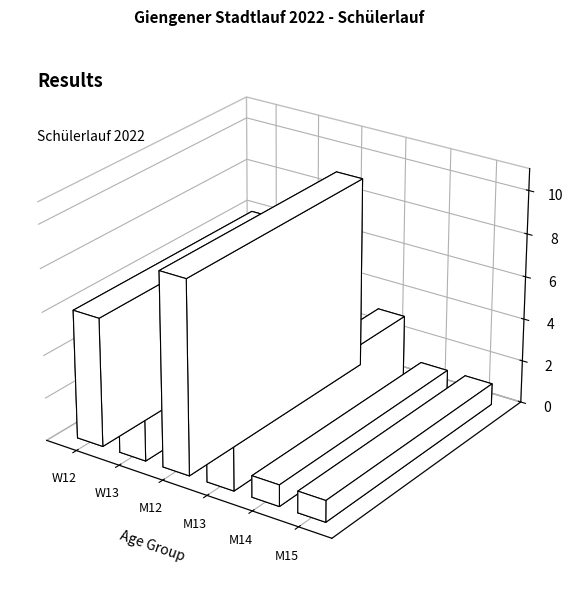

Which category has the highest value in the PlatzAK series?

M12